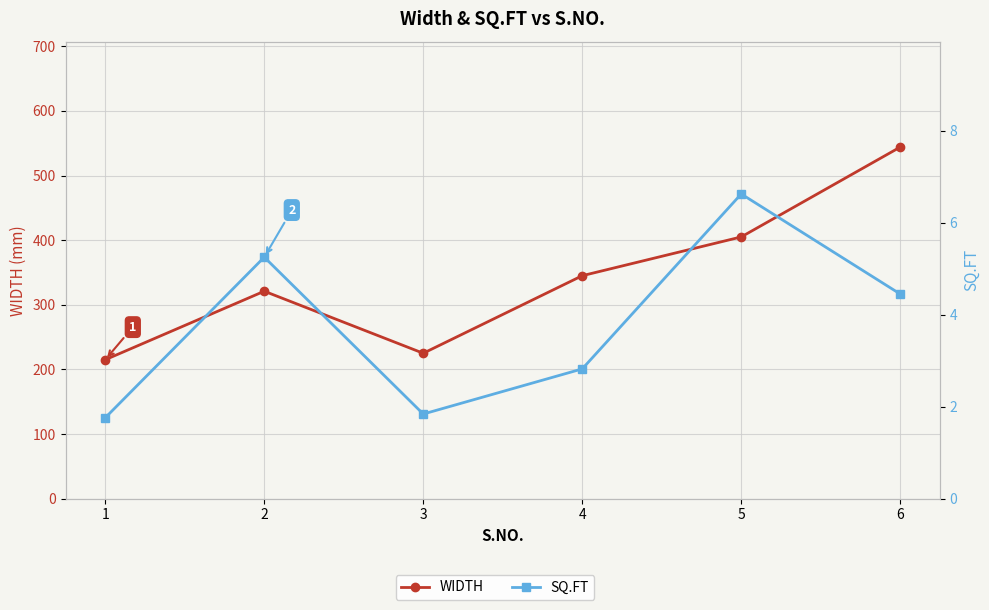

Reading left to right, extract all data points from this chart.

WIDTH: 215.0	321.0	225.0	345.0	405.0	544.0
SQ.FT: 1.8	5.3	1.8	2.8	6.6	4.5